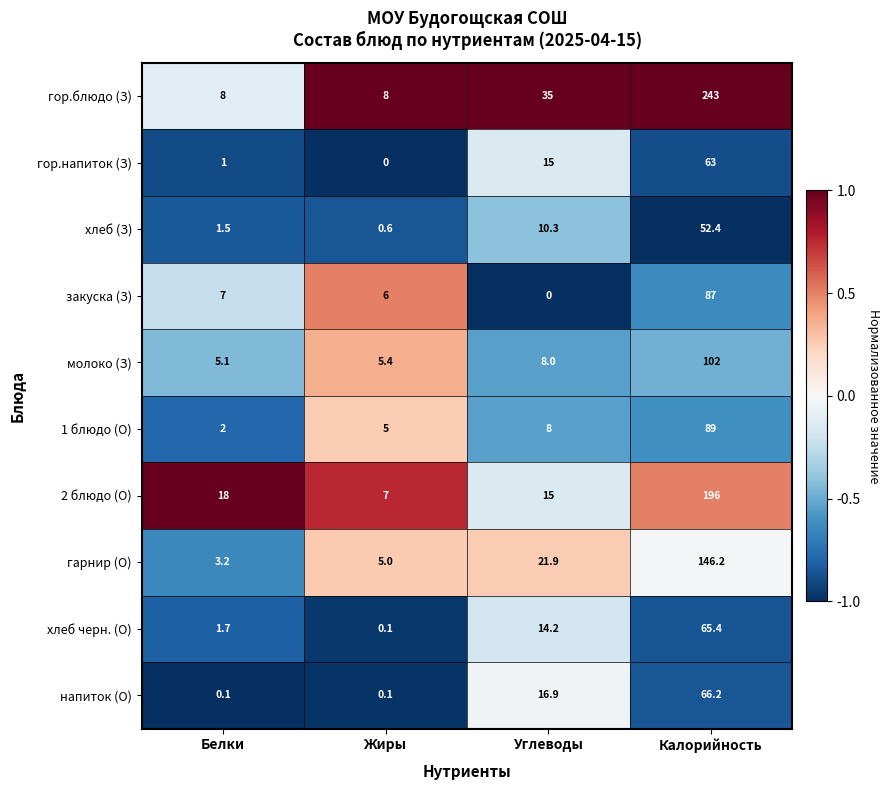

The value of молоко (З) at Углеводы is 13.2. True or false?

False